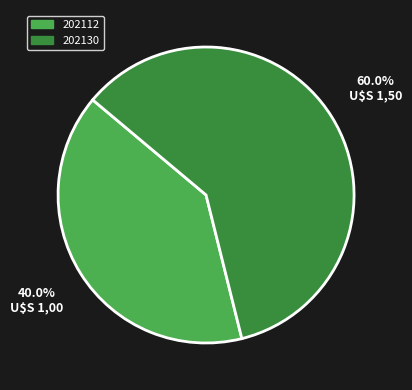

To the nearest percent, what is the combined percentage of 202112 and 202130?

100%